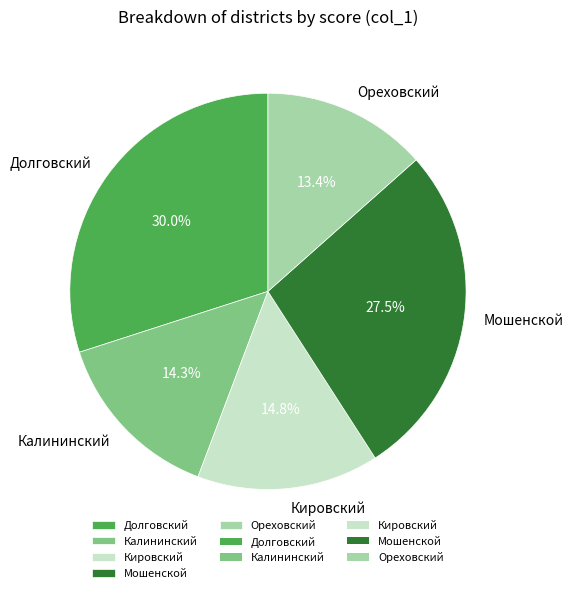

Does any single category account for the majority?

No